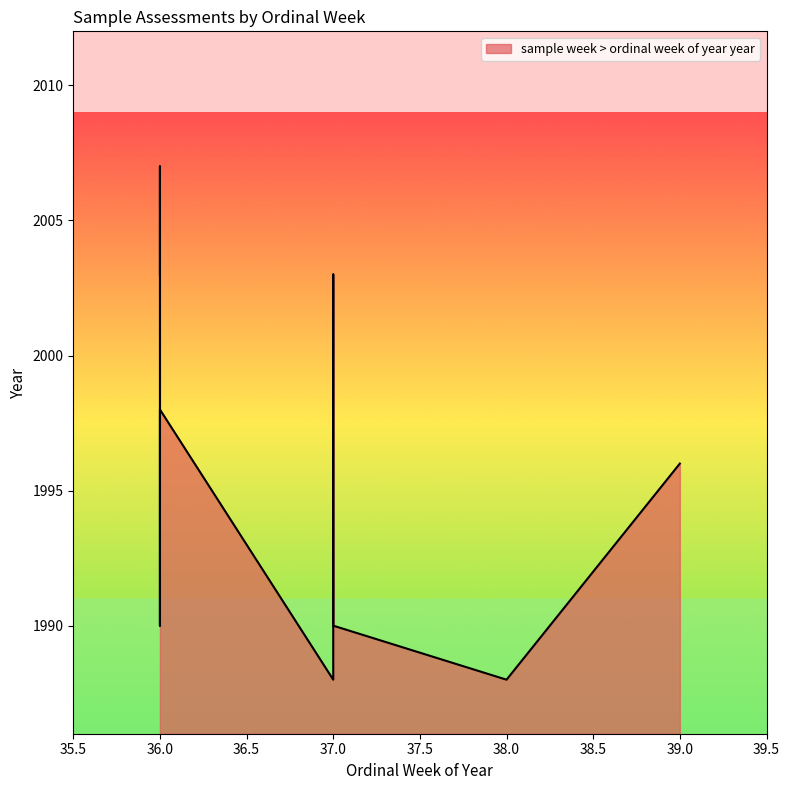

Where is the first local maximum?

36